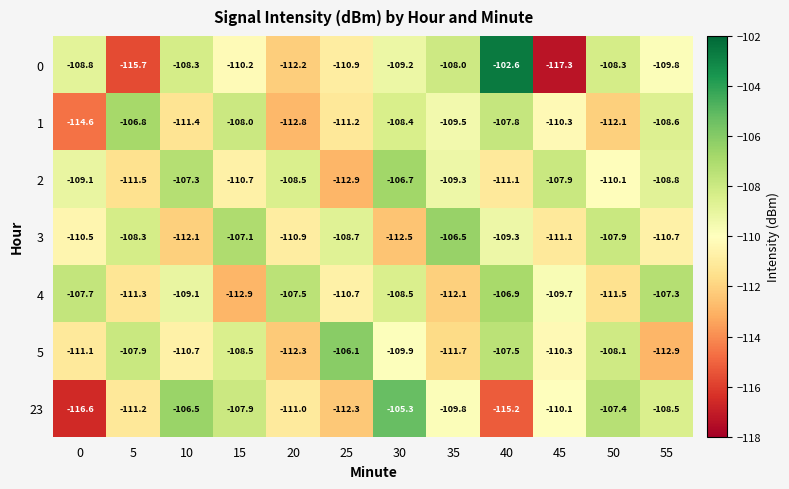

Which category has the highest value in the 1 series?

5